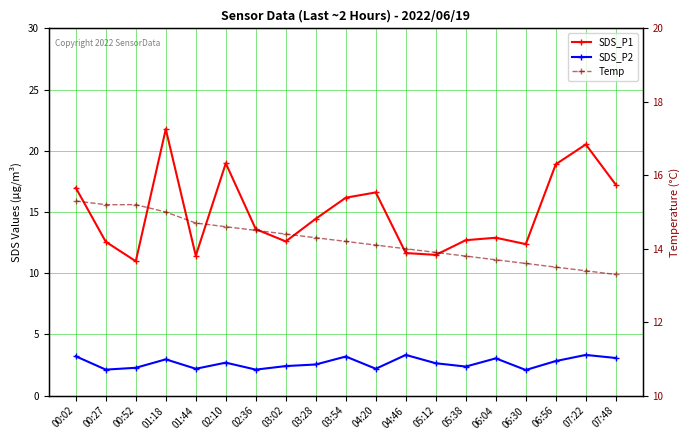

The value of SDS_P1 at 04:20 is 25.7. True or false?

False